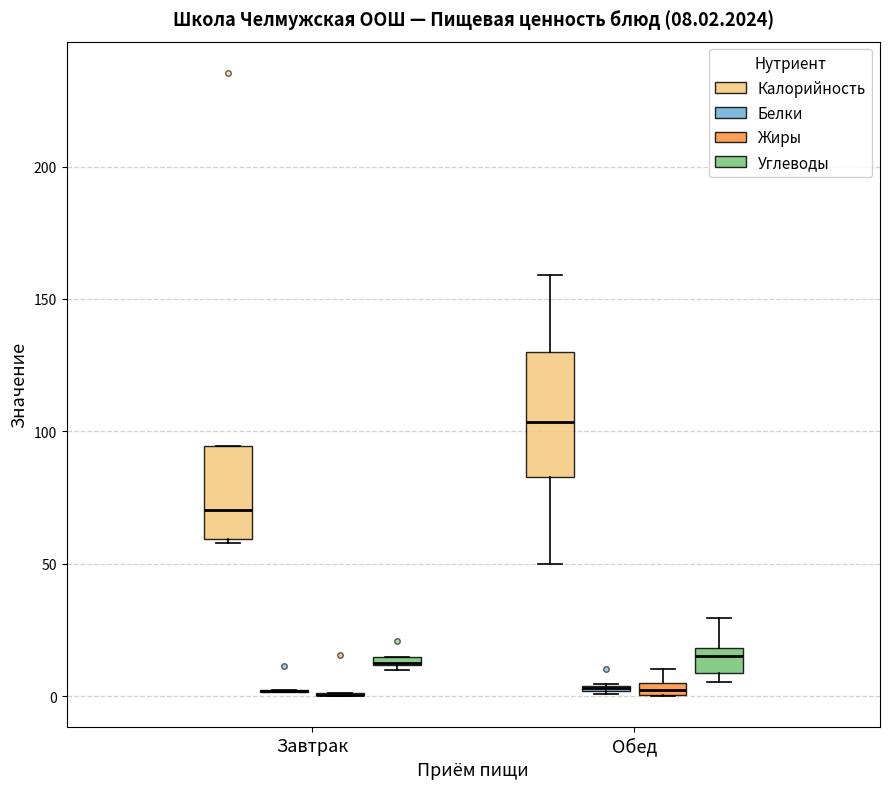

Which box is the tallest, from its lower edge to its upper edge?

Обед (Калорийность)